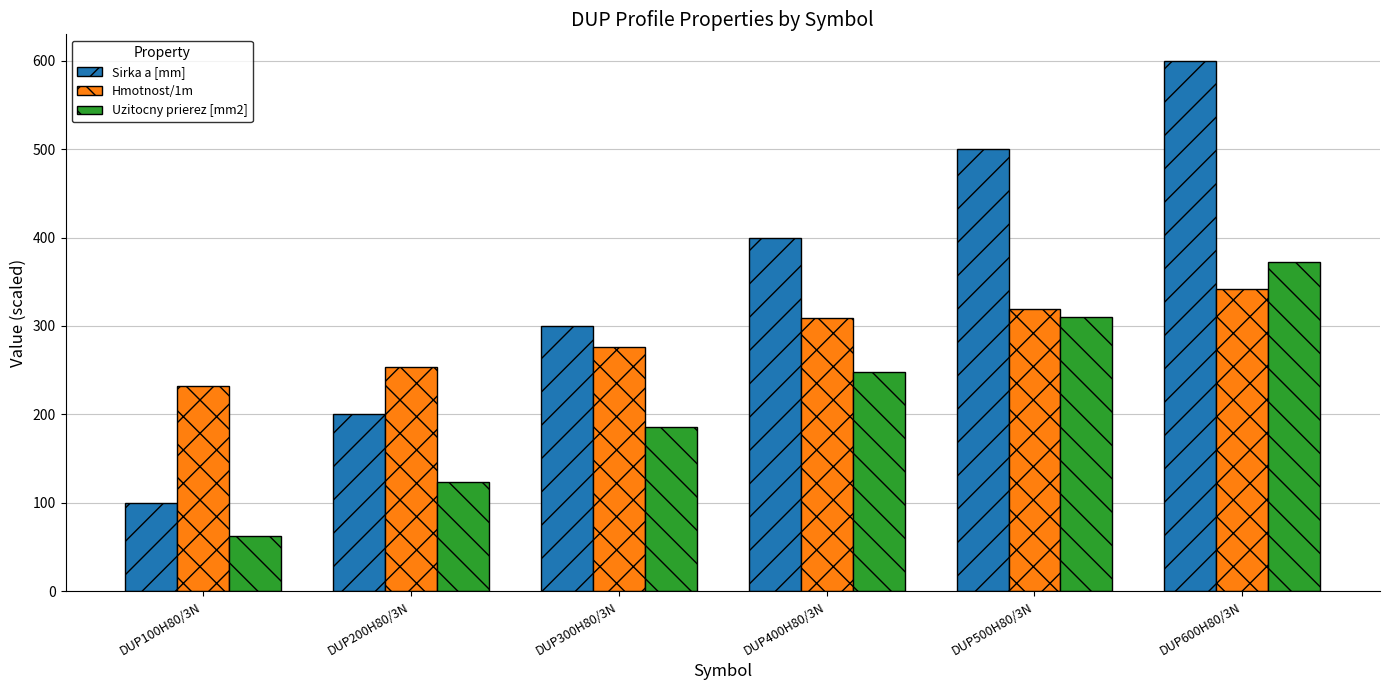

Reading left to right, extract all data points from this chart.

Sirka a [mm]: DUP100H80/3N=100.0	DUP200H80/3N=200.0	DUP300H80/3N=300.0	DUP400H80/3N=400.0	DUP500H80/3N=500.0	DUP600H80/3N=600.0
Hmotnost/1m: DUP100H80/3N=232.0	DUP200H80/3N=253.6	DUP300H80/3N=276.0	DUP400H80/3N=308.8	DUP500H80/3N=319.2	DUP600H80/3N=341.6
Uzitocny prierez [mm2]: DUP100H80/3N=62.0	DUP200H80/3N=124.0	DUP300H80/3N=186.0	DUP400H80/3N=248.0	DUP500H80/3N=310.0	DUP600H80/3N=372.0